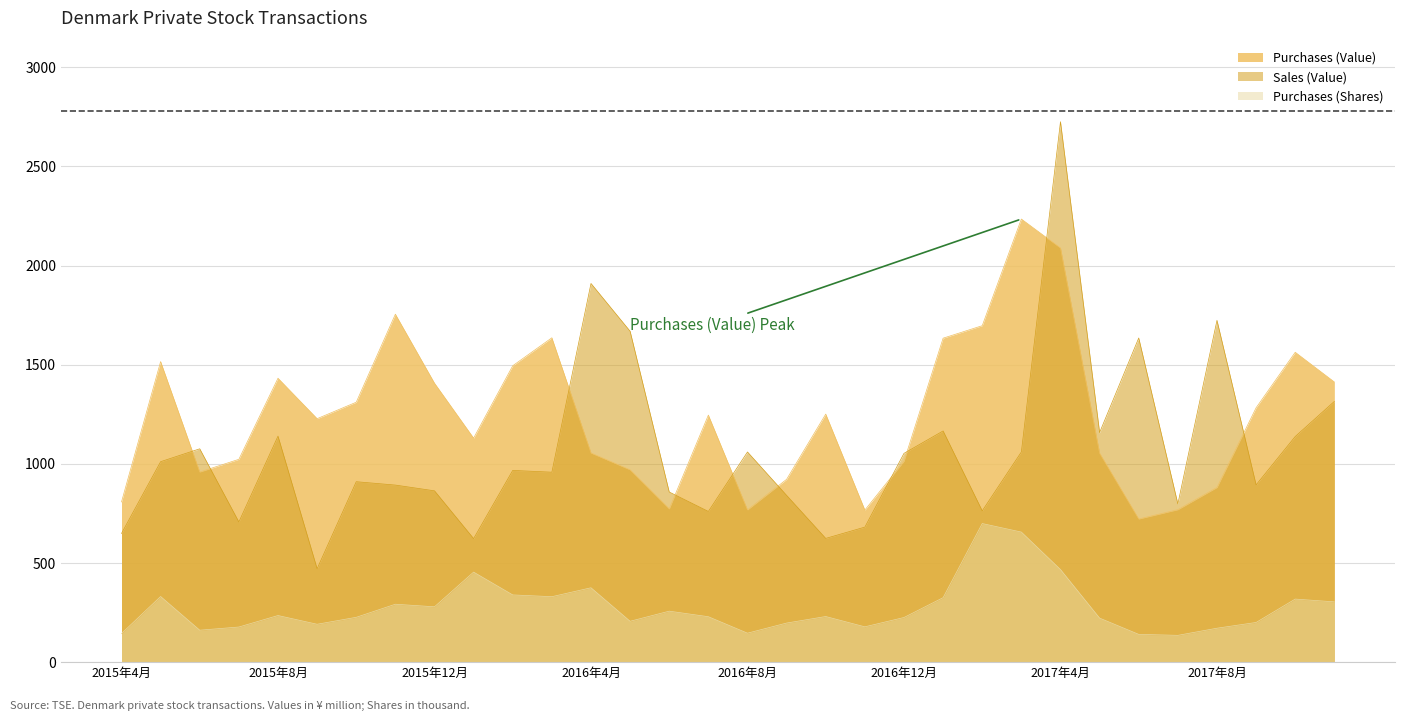

What is the greatest value displayed?

2726